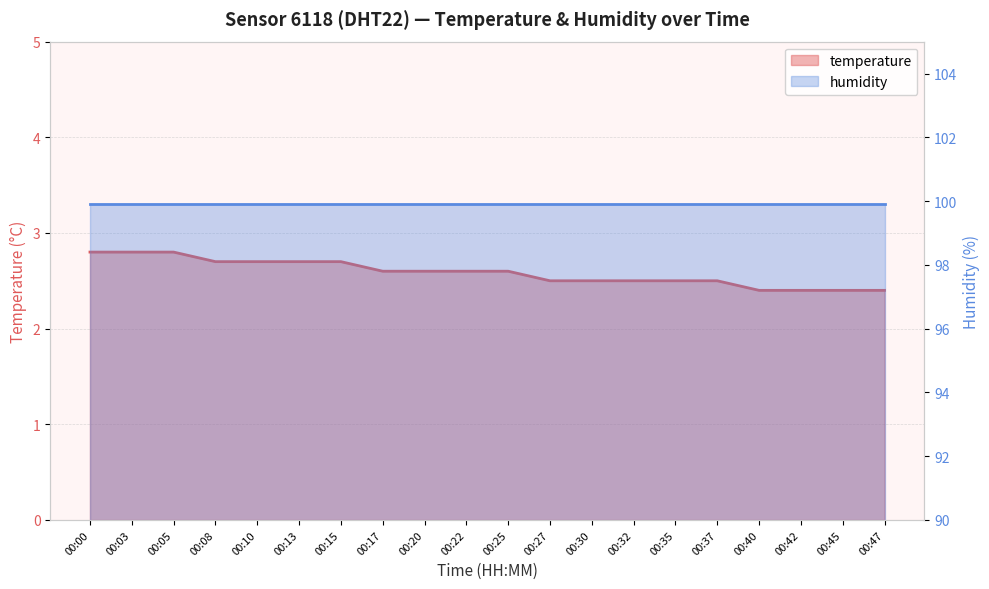

At which label is the value closest to 2?

00:40